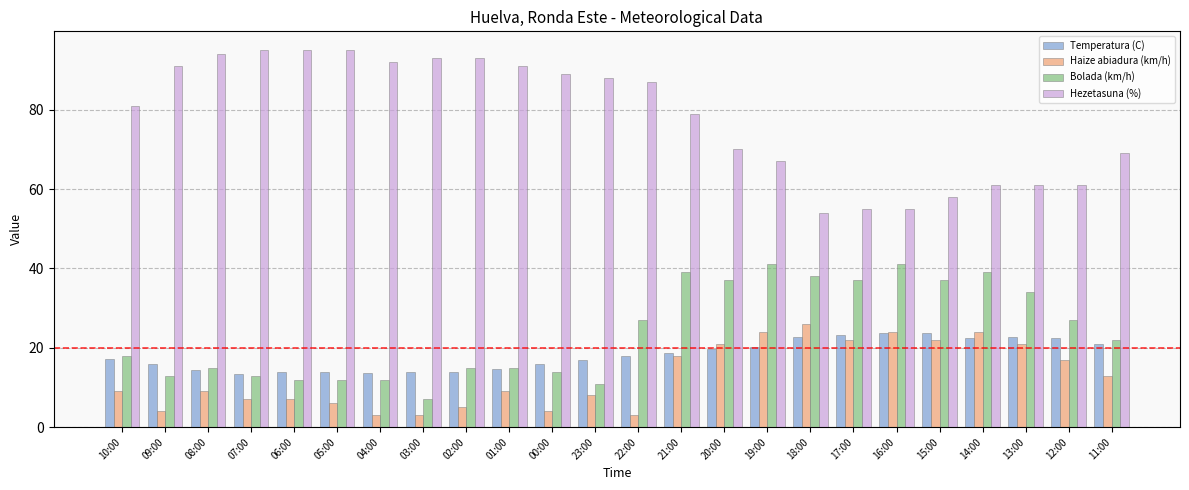

Which series has the largest total across all categories?

Hezetasuna (%)